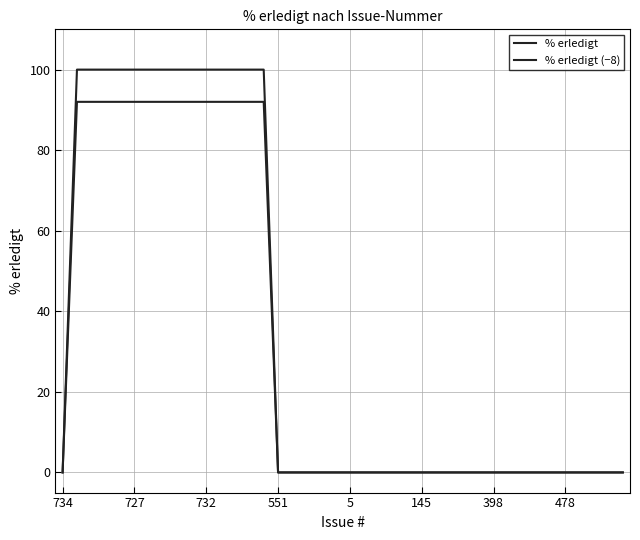

Does the chart have visible grid lines?

Yes